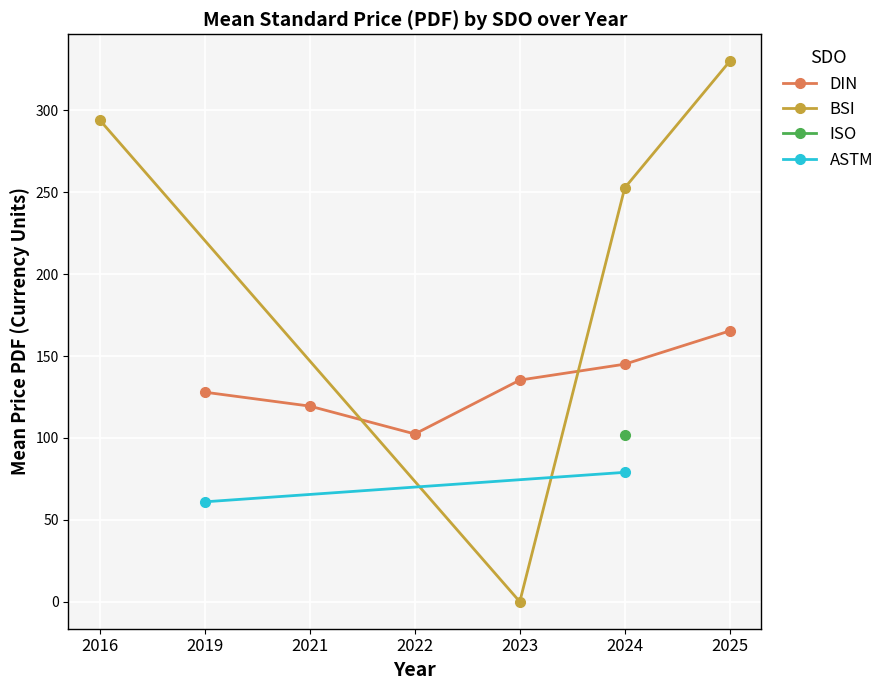

Rank the series by their maximum value, from highest to lowest.

BSI, DIN, ISO, ASTM